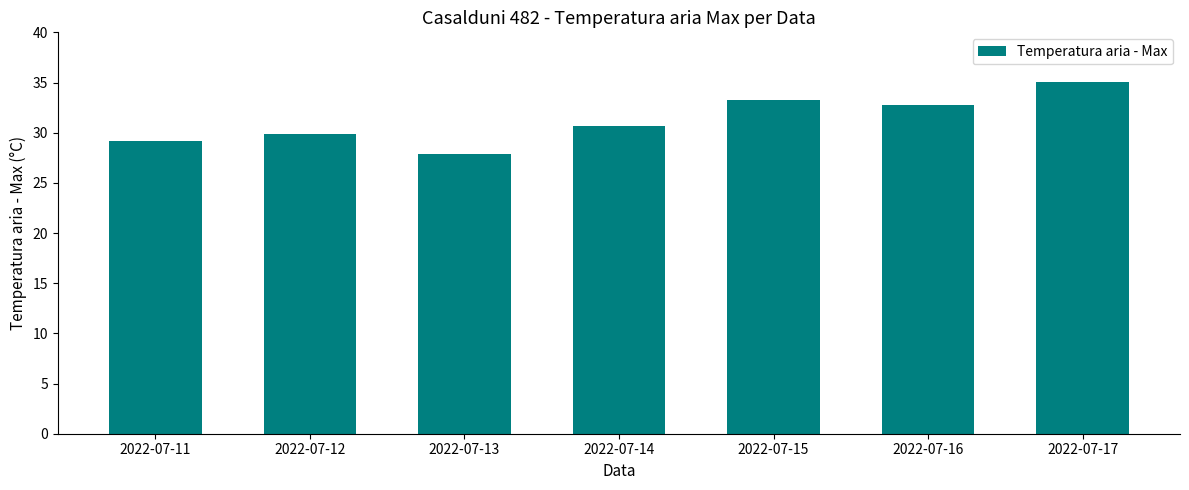

At which category does the chart reach its minimum across all series?

2022-07-13